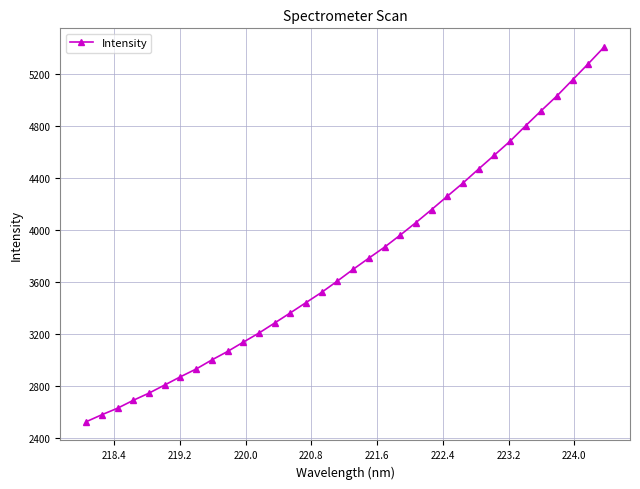

What is the value of the 28th point from the left?

4679.9